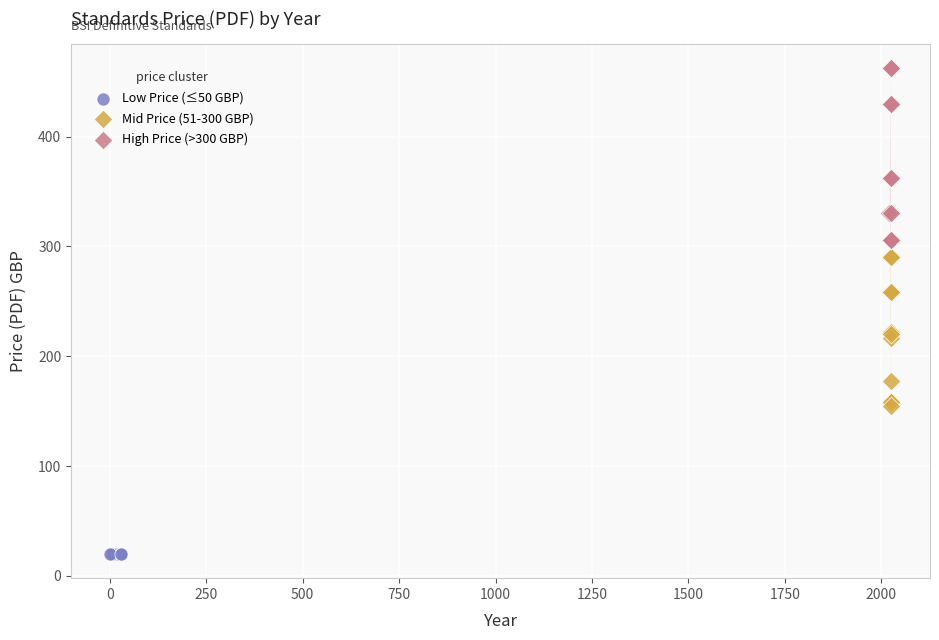

Which series contains the highest Y value?

High Price (>300 GBP)